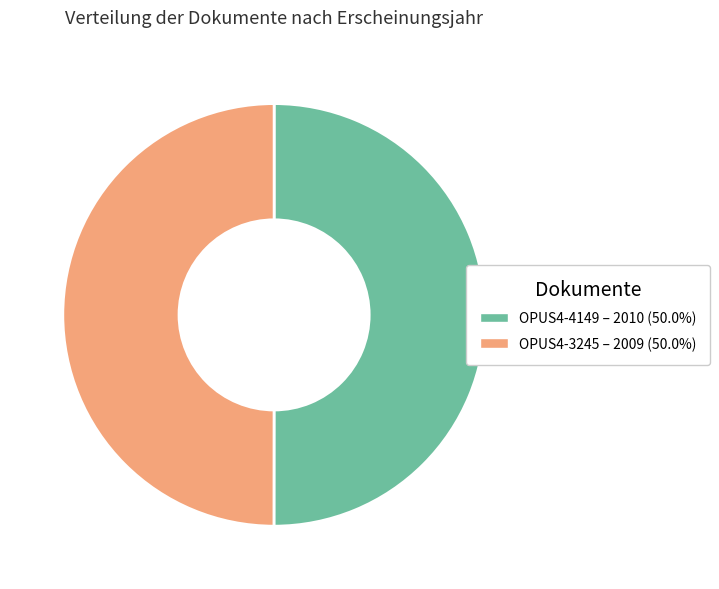

Do OPUS4-4149 and OPUS4-3245 together represent more than half of the pie?

Yes